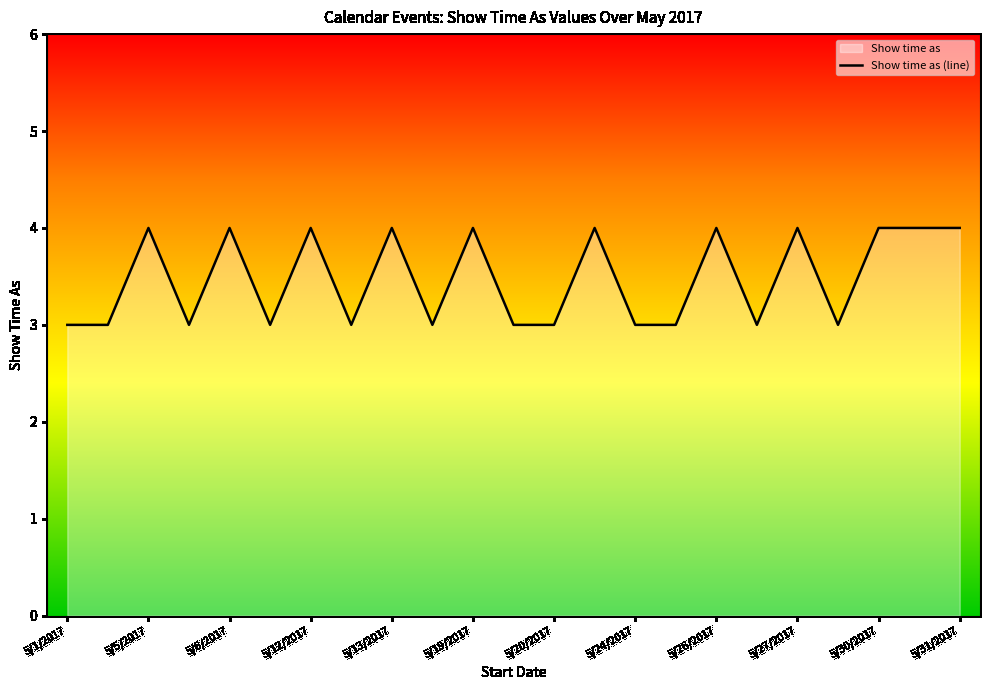

How many interior local valleys (lower than both neighbors) does the data have?

6